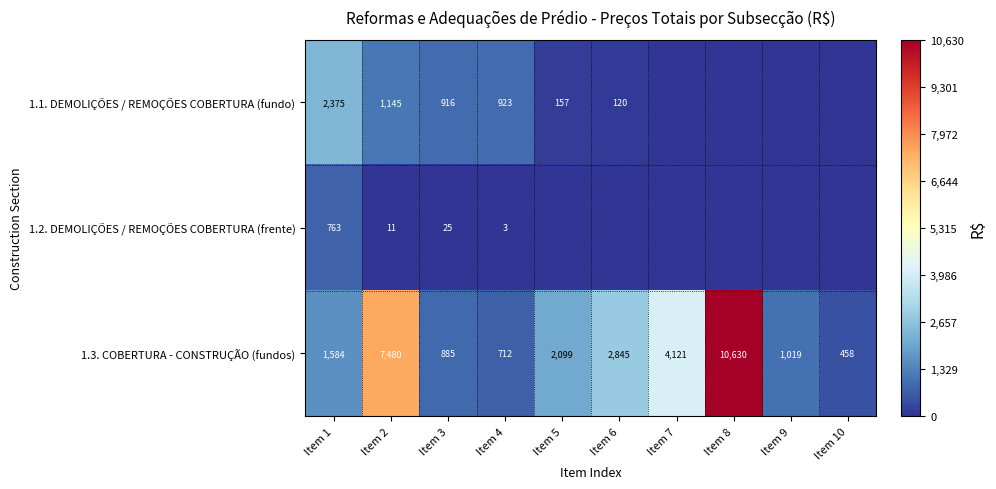

How many data points does each series have?

10